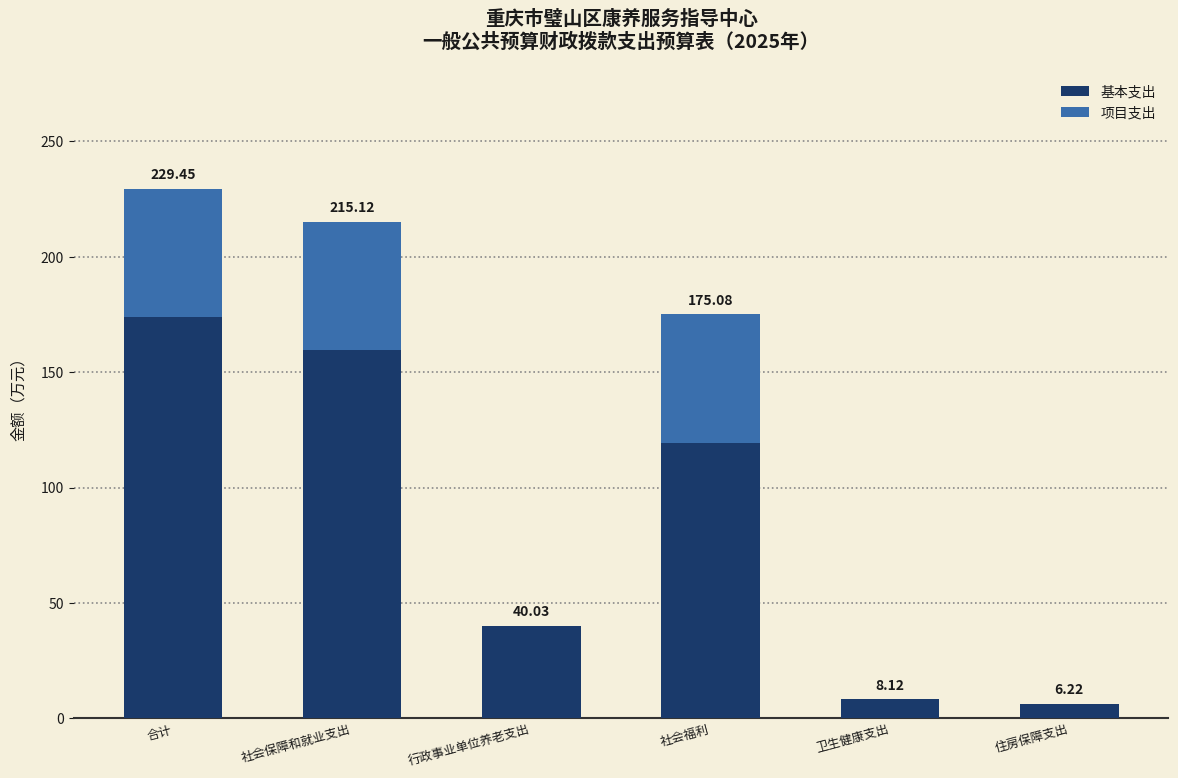

Are the bars horizontal?

No